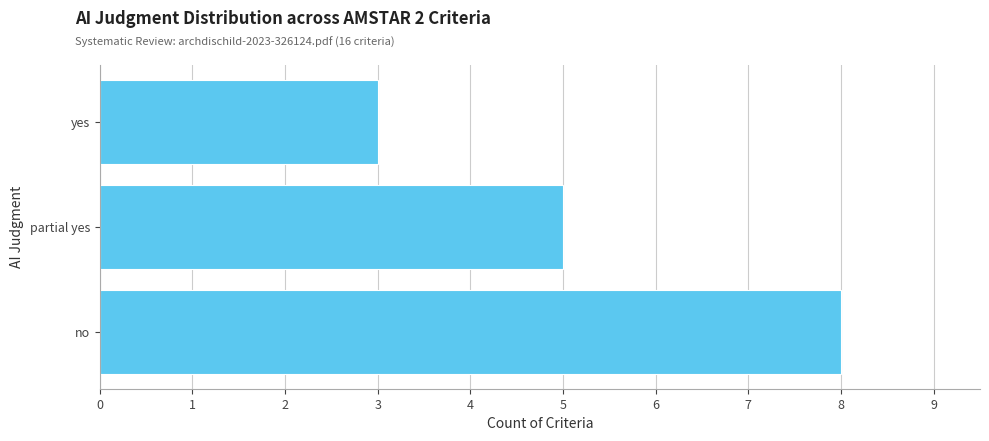

Rank the categories by value from highest to lowest.

no, partial yes, yes